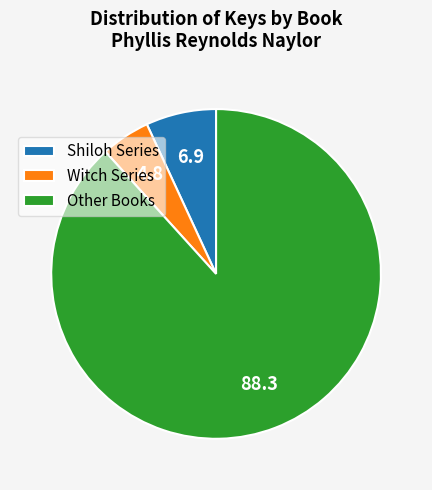

Approximately how many times larger is the value at Other Books compared to Witch Series?

18.3